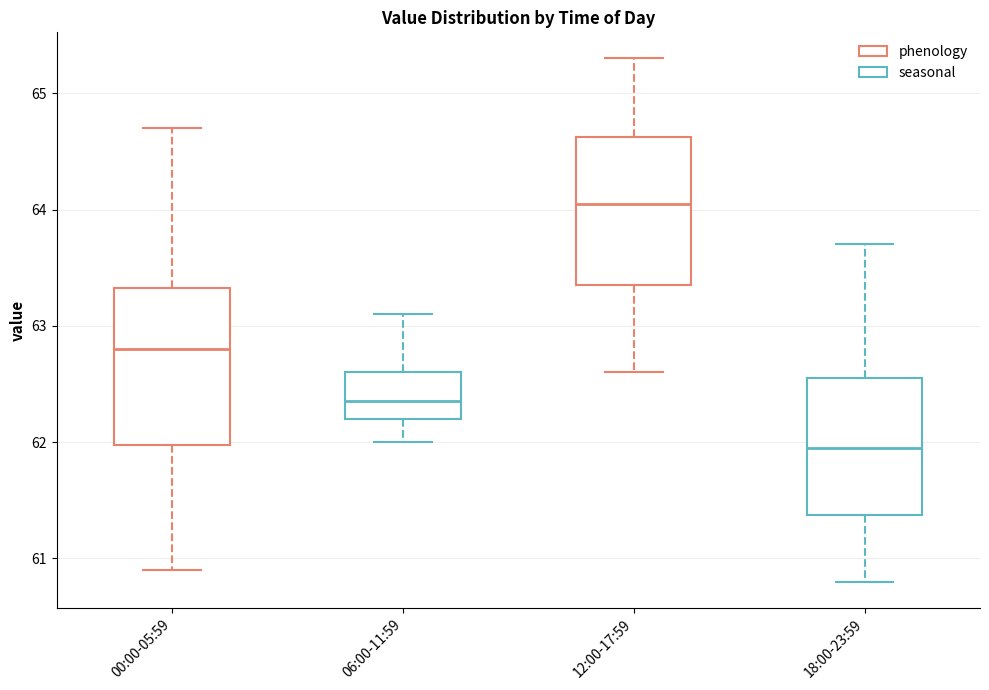

Reading left to right, transcribe this box plot: for each box, give where its median line is, the range the box spans, and where its two whiskers end, as read against the y-axis. The values are not printed on the chart, so give them approximately, as read against the axis.

00:00-05:59: median 62.8, box 62.0 to 63.3, whiskers 60.9 to 64.7
06:00-11:59: median 62.4, box 62.2 to 62.6, whiskers 62.0 to 63.1
12:00-17:59: median 64.1, box 63.4 to 64.6, whiskers 62.6 to 65.3
18:00-23:59: median 62.0, box 61.4 to 62.6, whiskers 60.8 to 63.7